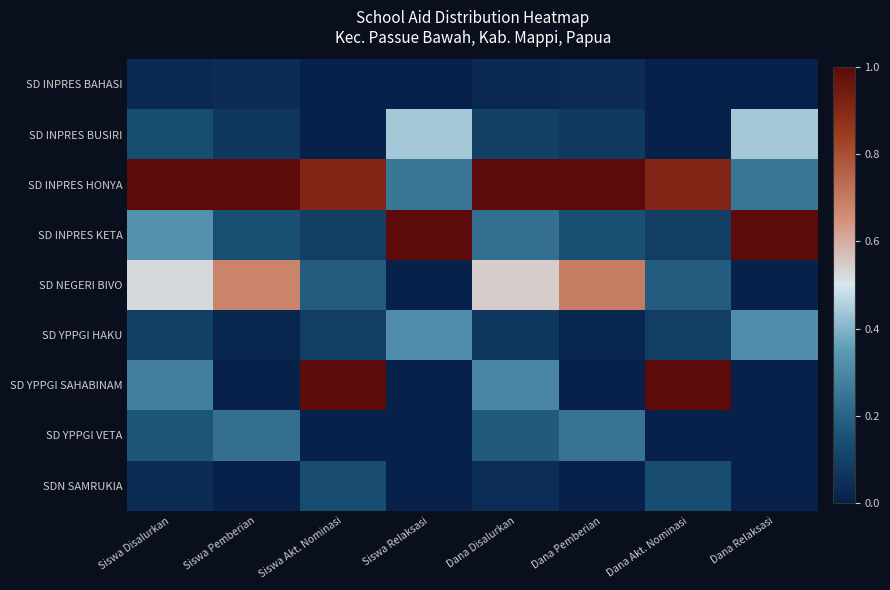

Which series has the largest range (max minus min)?

SD YPPGI SAHABINAM